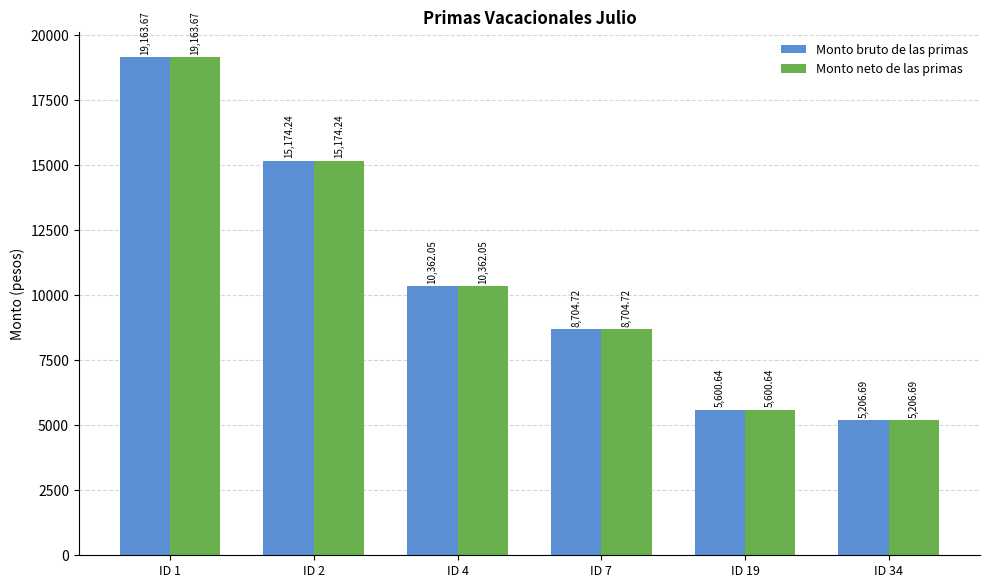

List the labels in order of Monto neto de las primas value, smallest first.

ID 34, ID 19, ID 7, ID 4, ID 2, ID 1